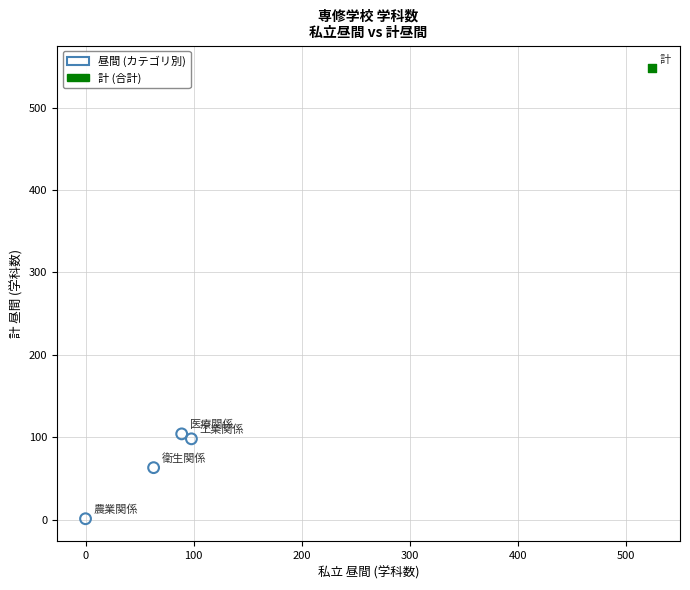

What are all the series names shown in the legend?

昼間 (カテゴリ別), 計 (合計)